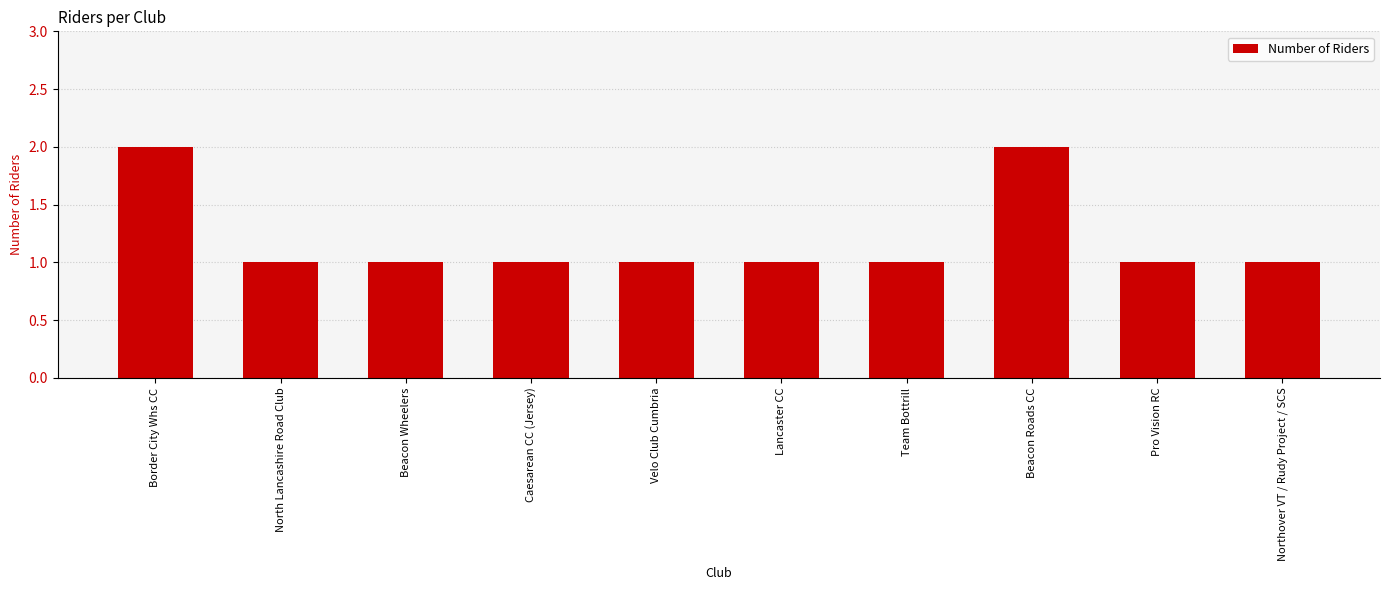

What is the label of the 6th bar from the right?

Velo Club Cumbria